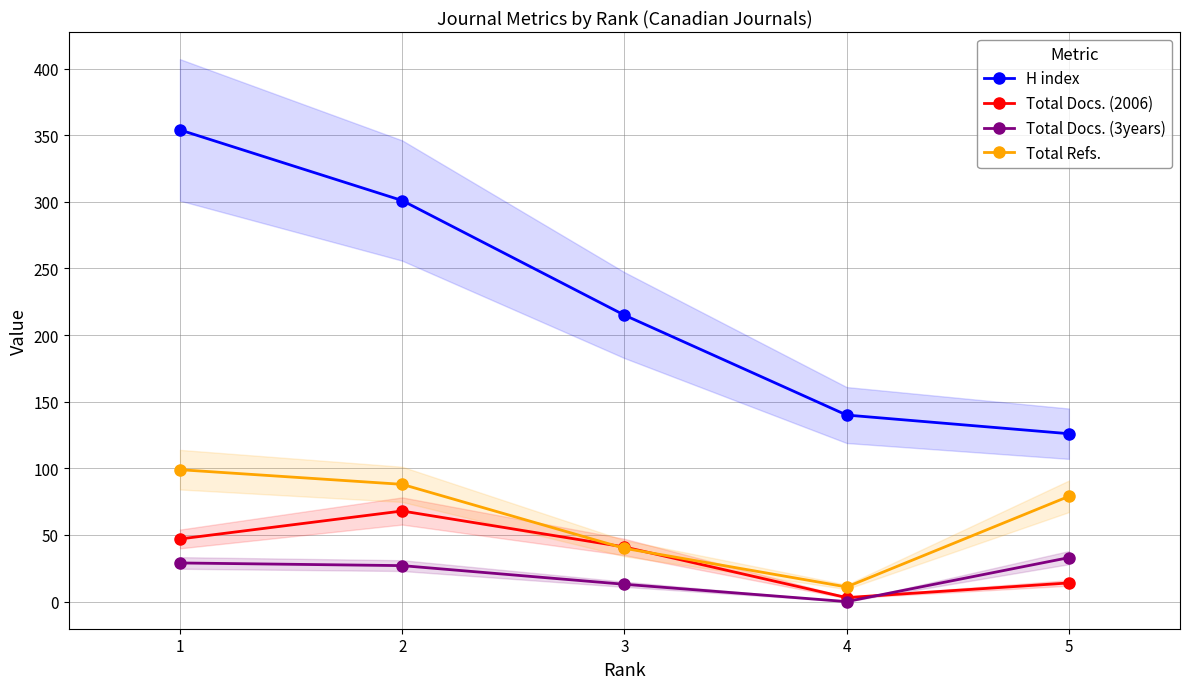

Which category has the lowest value in the Total Docs. (2006) series?

4